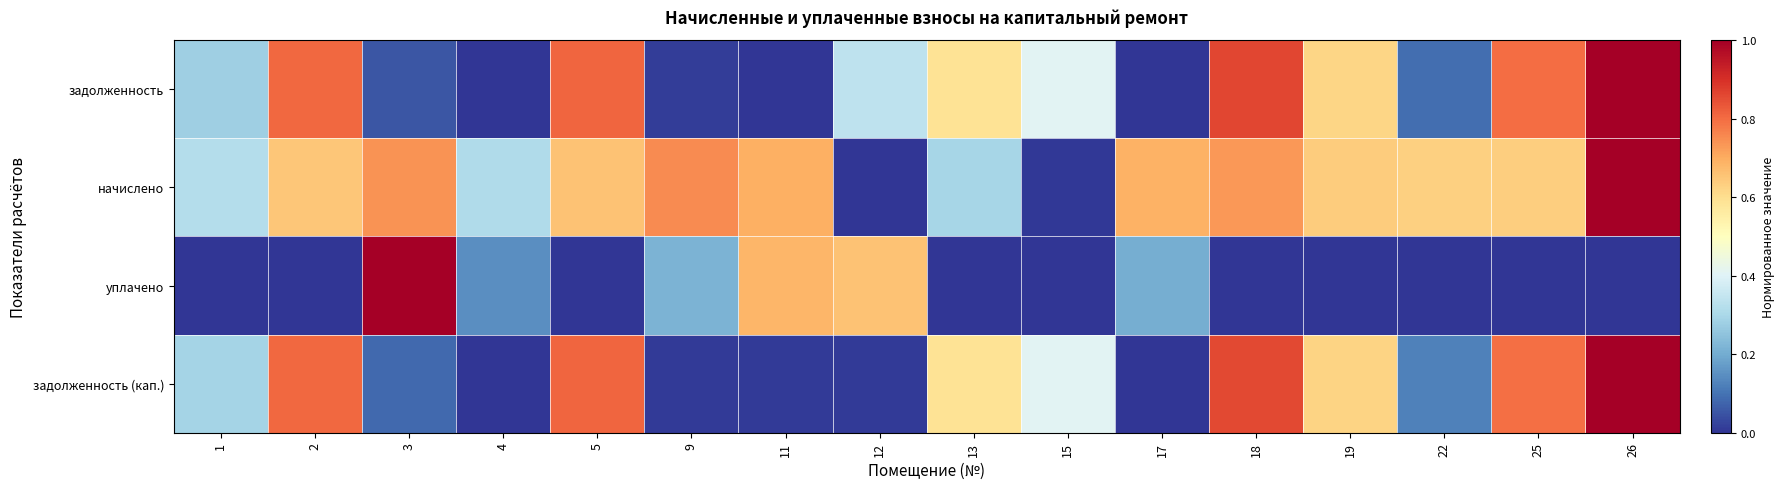

How many distinct data groups are displayed?

4